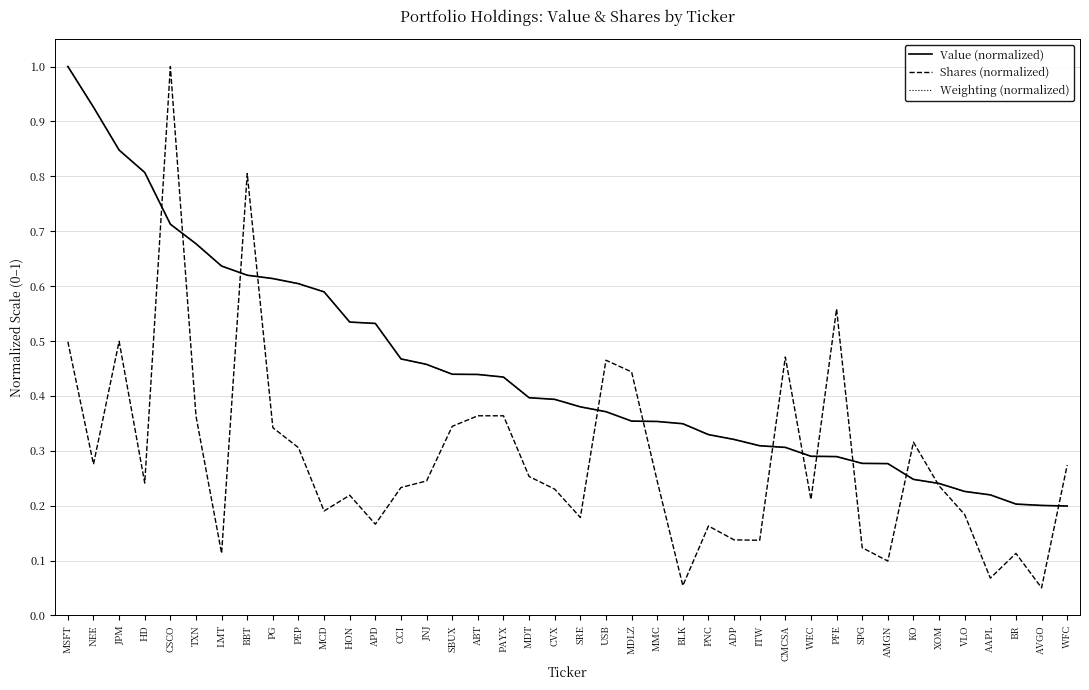

At which label does Shares (normalized) reach its peak?

CSCO